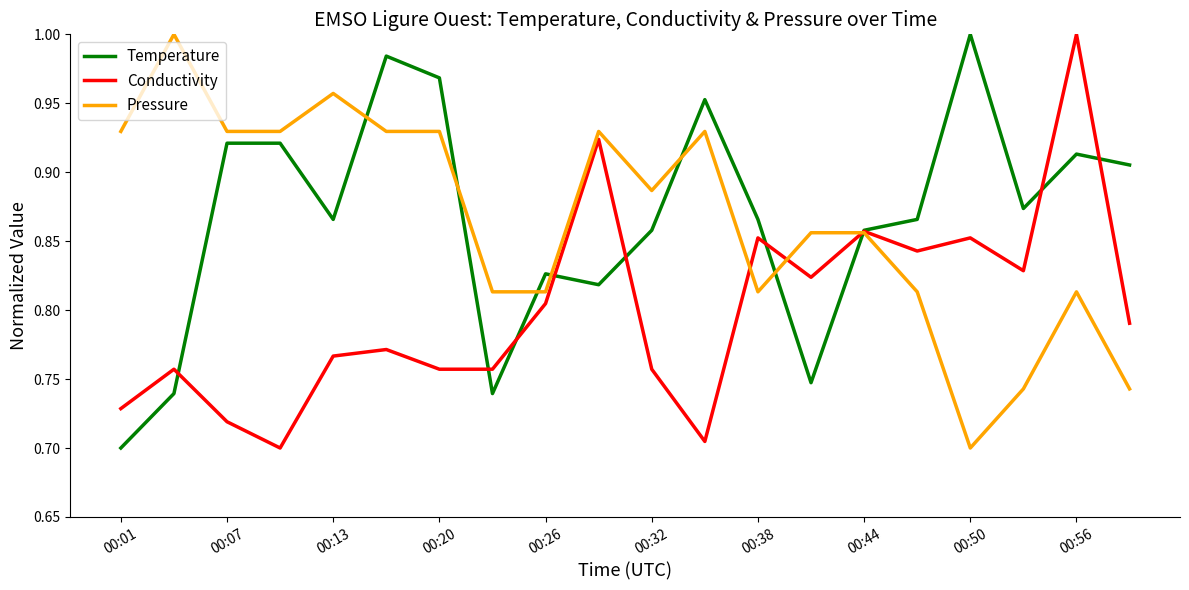

What is the average value of the Pressure series?

0.9